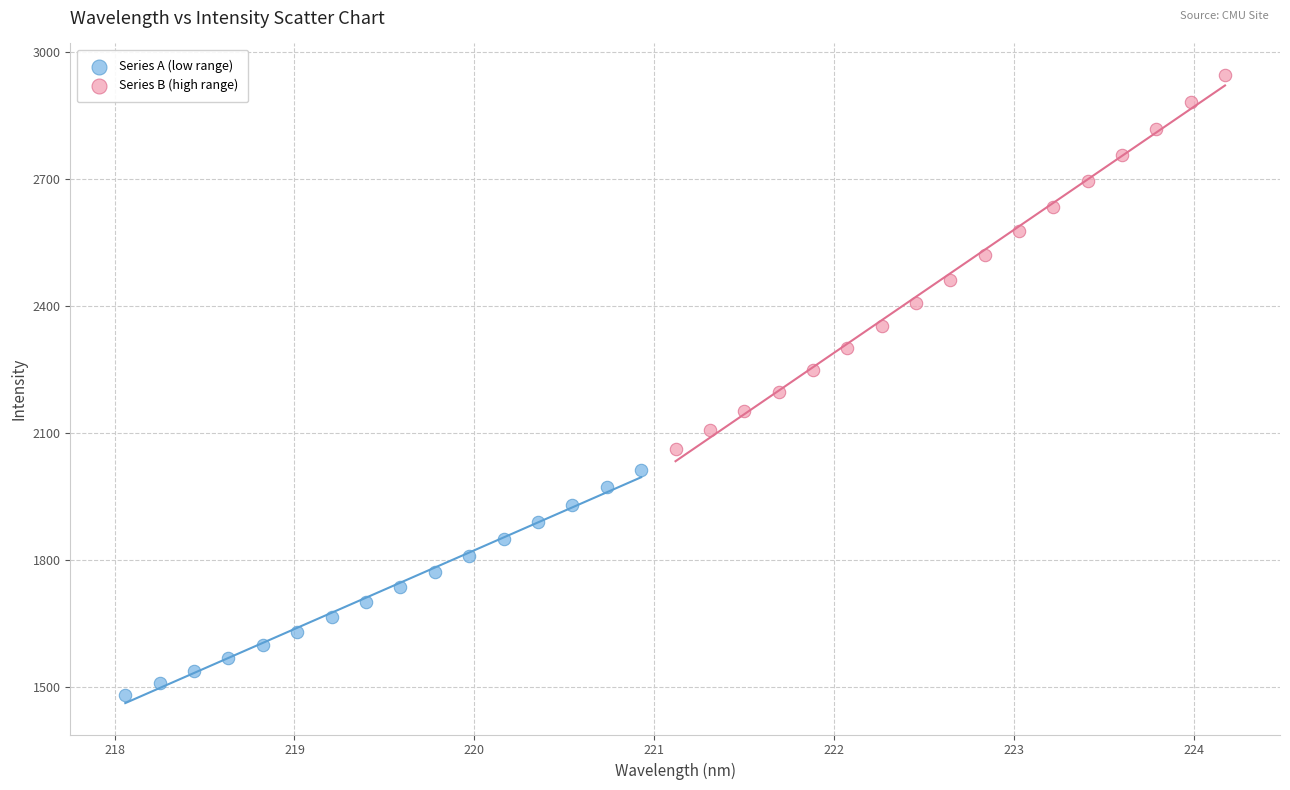

Which series has the largest Y range (max minus min)?

Series B (high range)